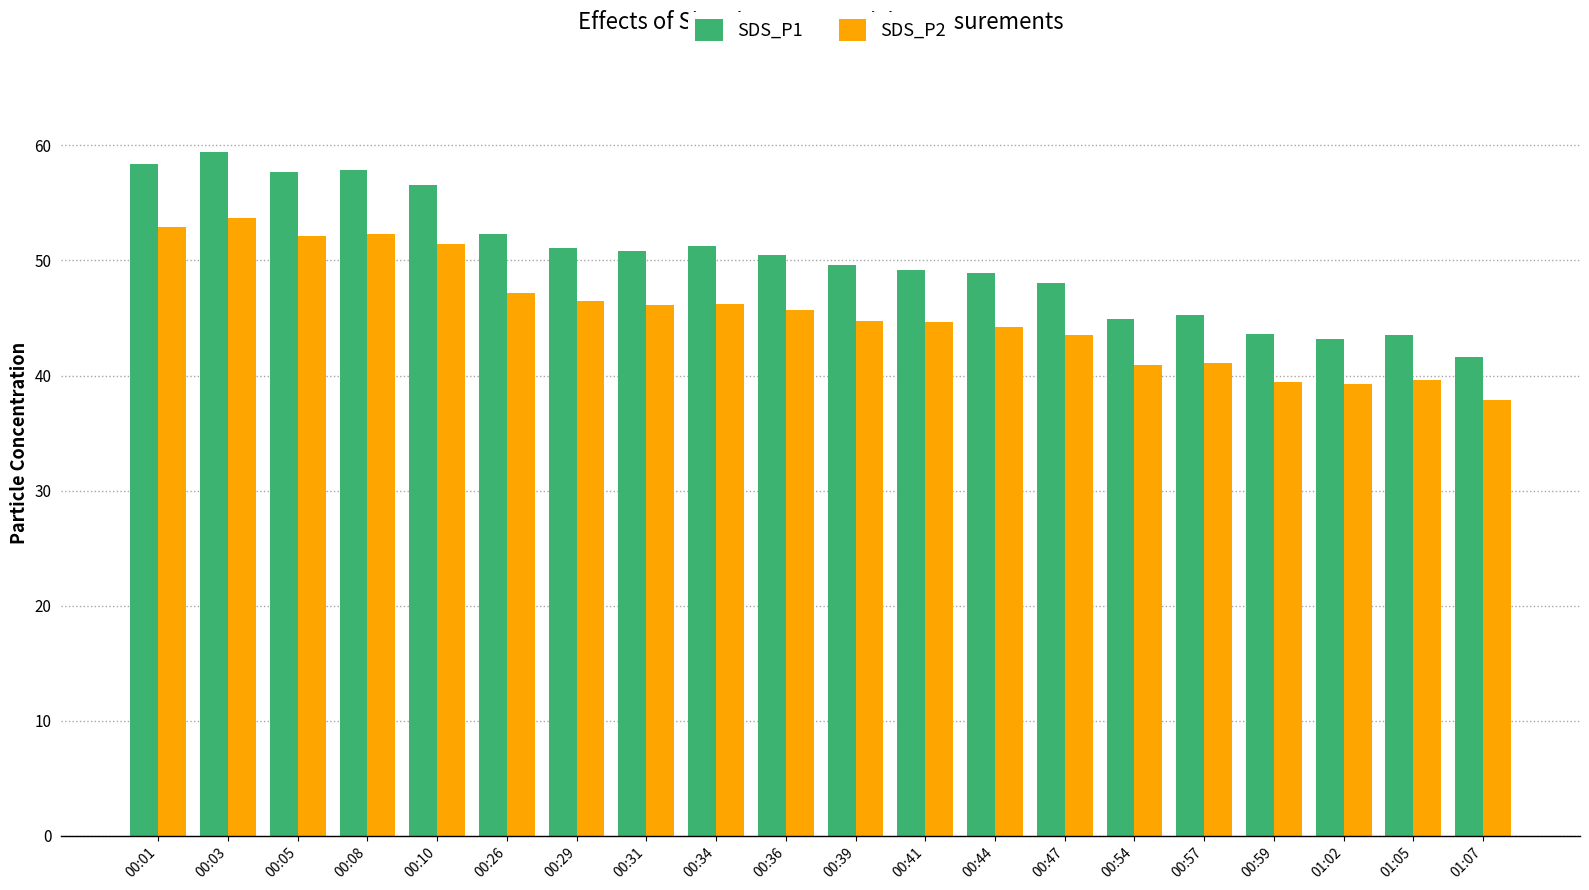

What is the value of the SDS_P1 bar at the 1st from the left?

58.4